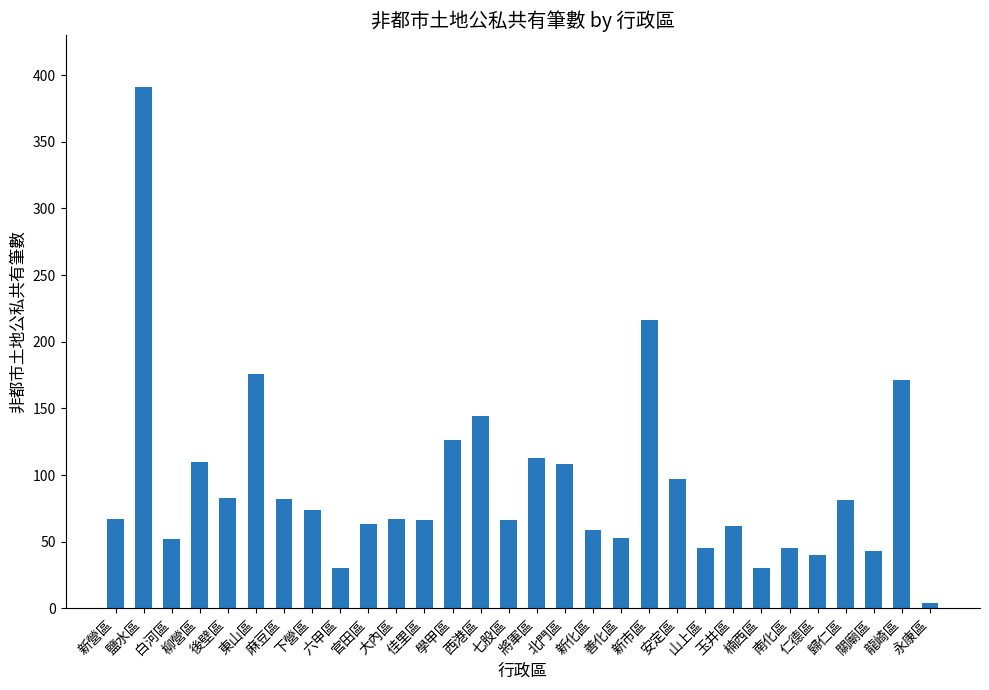

What is the smallest value displayed?

4